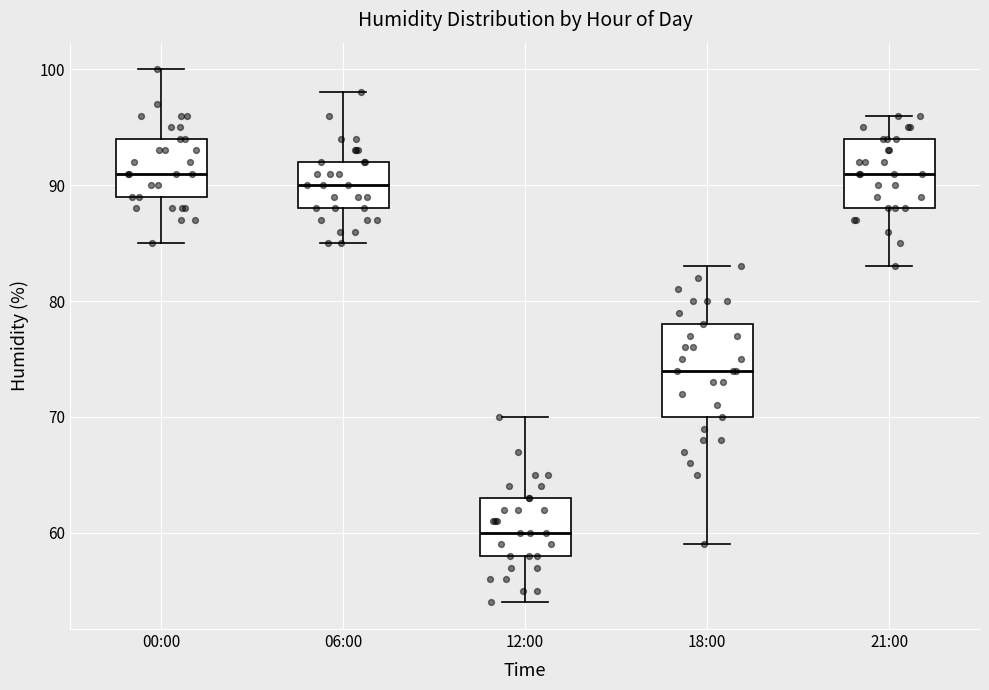

Which box is the tallest, from its lower edge to its upper edge?

18:00